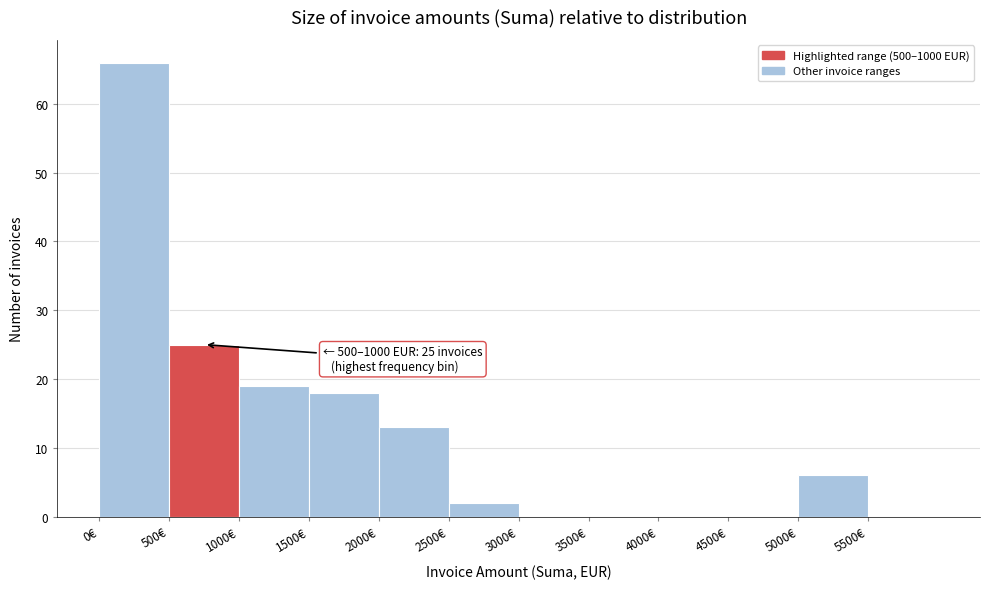

Which range on the x-axis has the tallest bar?

0 to 500